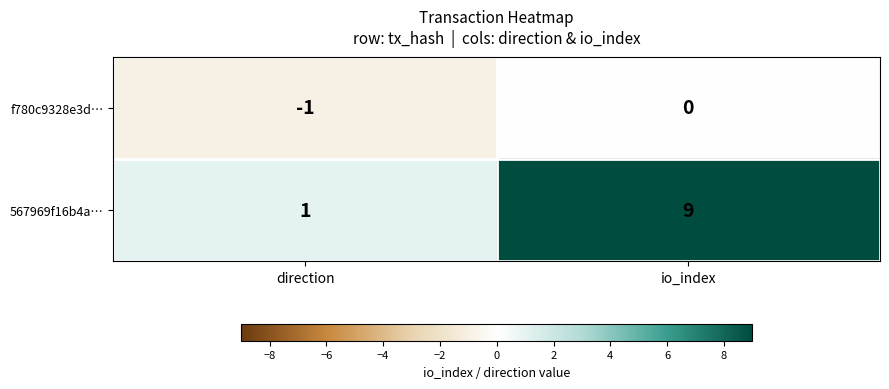

What is the difference between the maximum and minimum values in the 567969f16b4a… series?

8